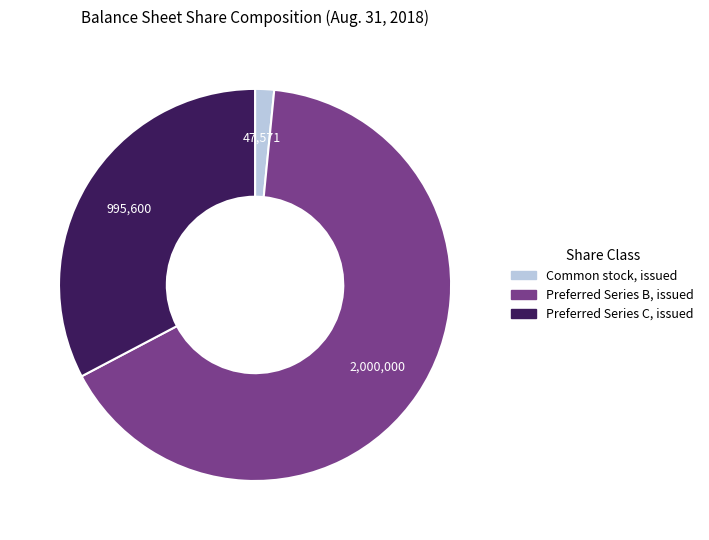

Is it true that Preferred Series C, issued is 33% of the pie?

True